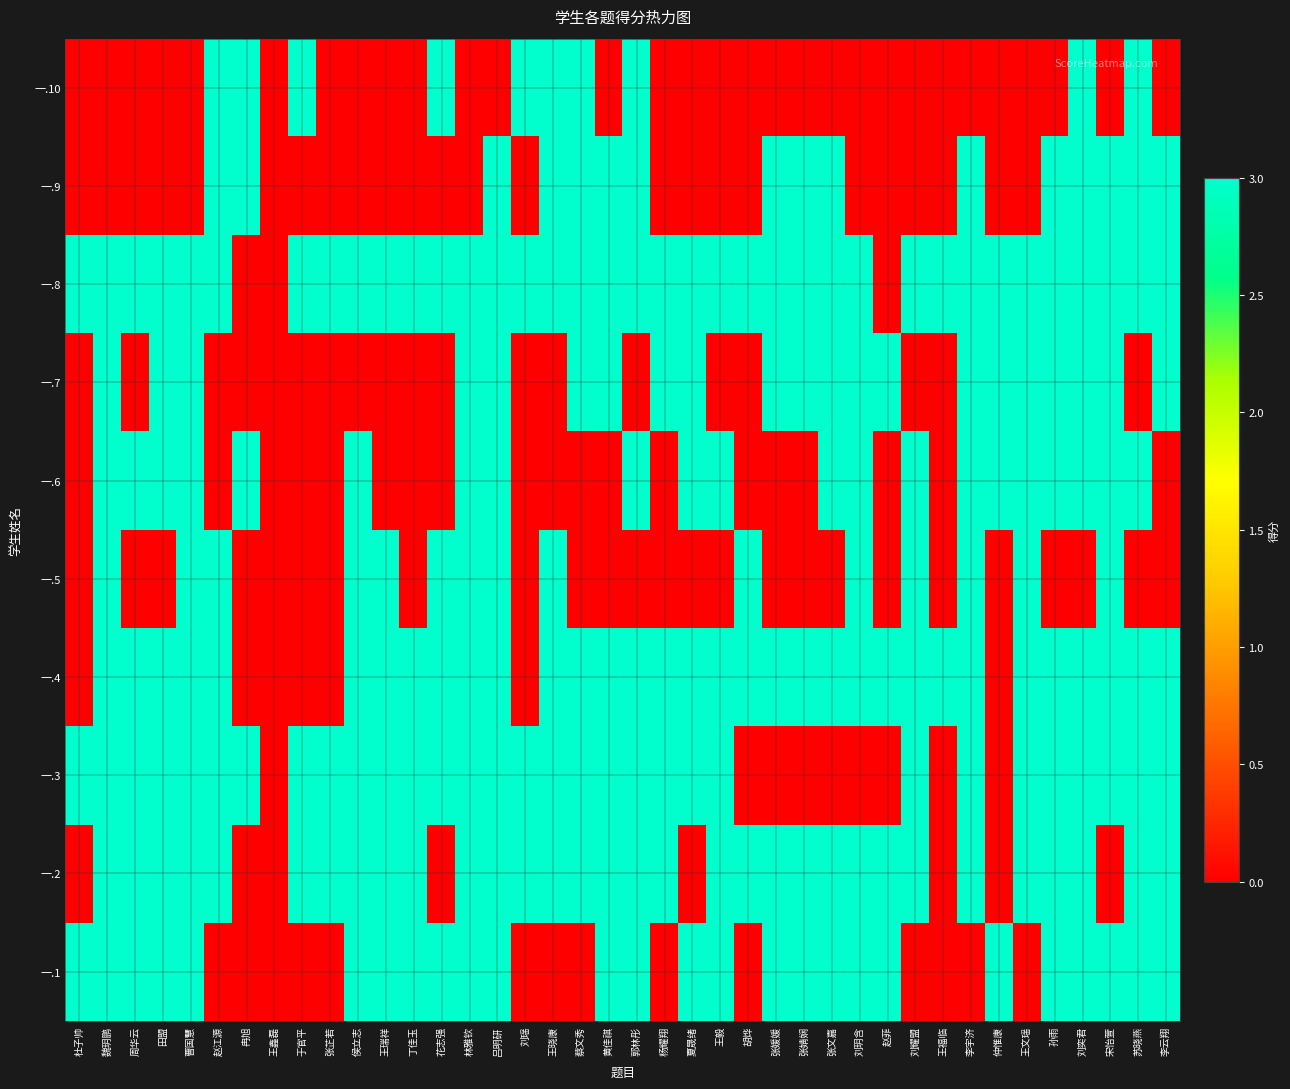

Rank the series by their maximum value, from lowest to highest.

一.1, 一.2, 一.3, 一.4, 一.5, 一.6, 一.7, 一.8, 一.9, 一.10